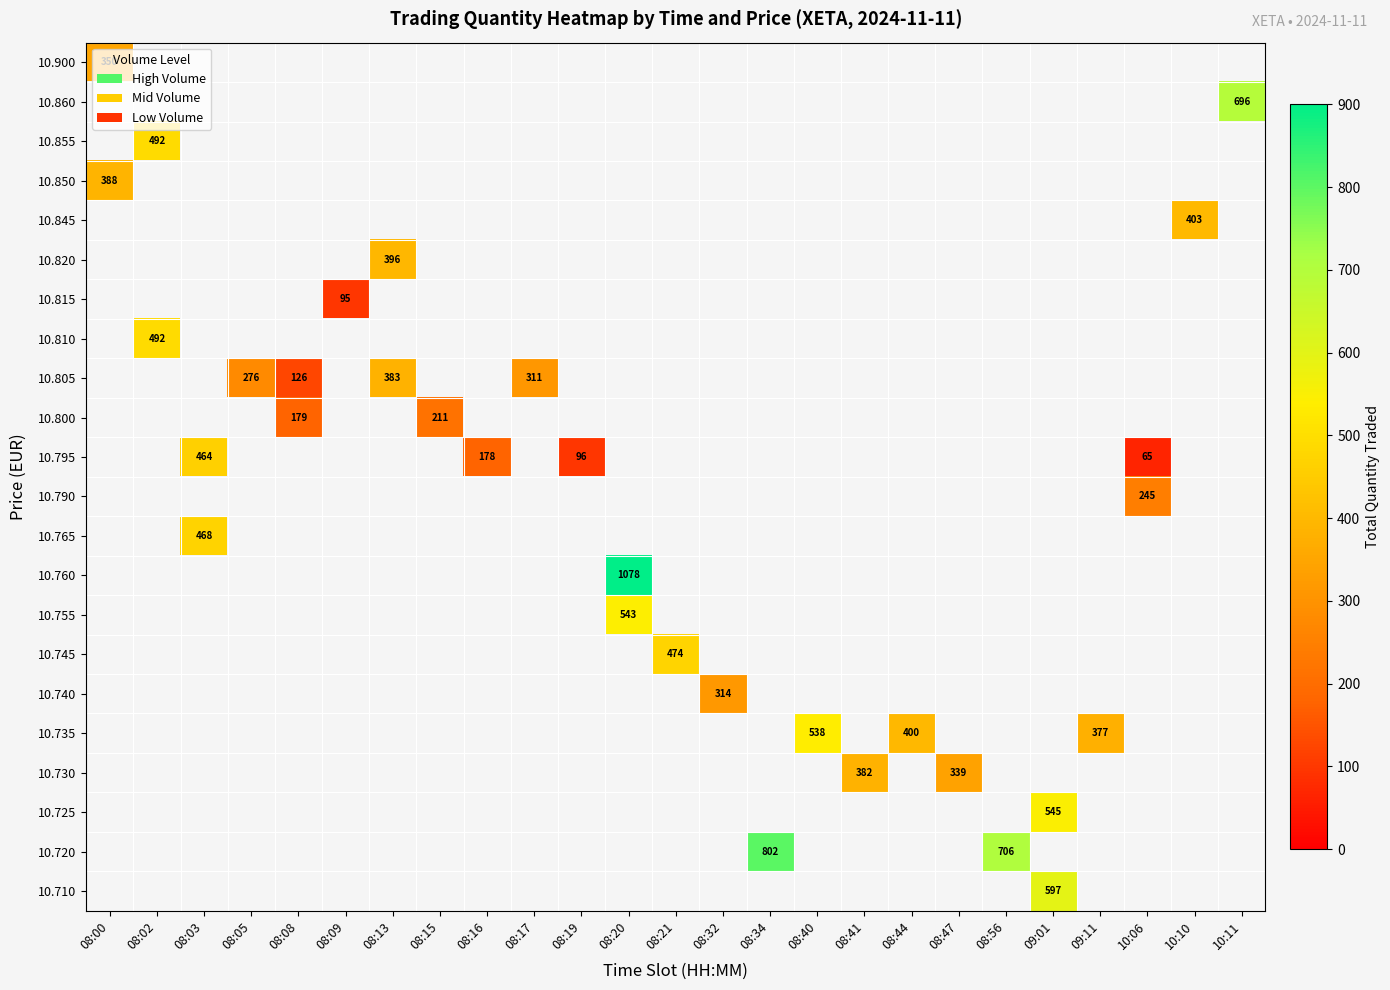

True or false: 10.795 has a value of 130 at 08:19.

False